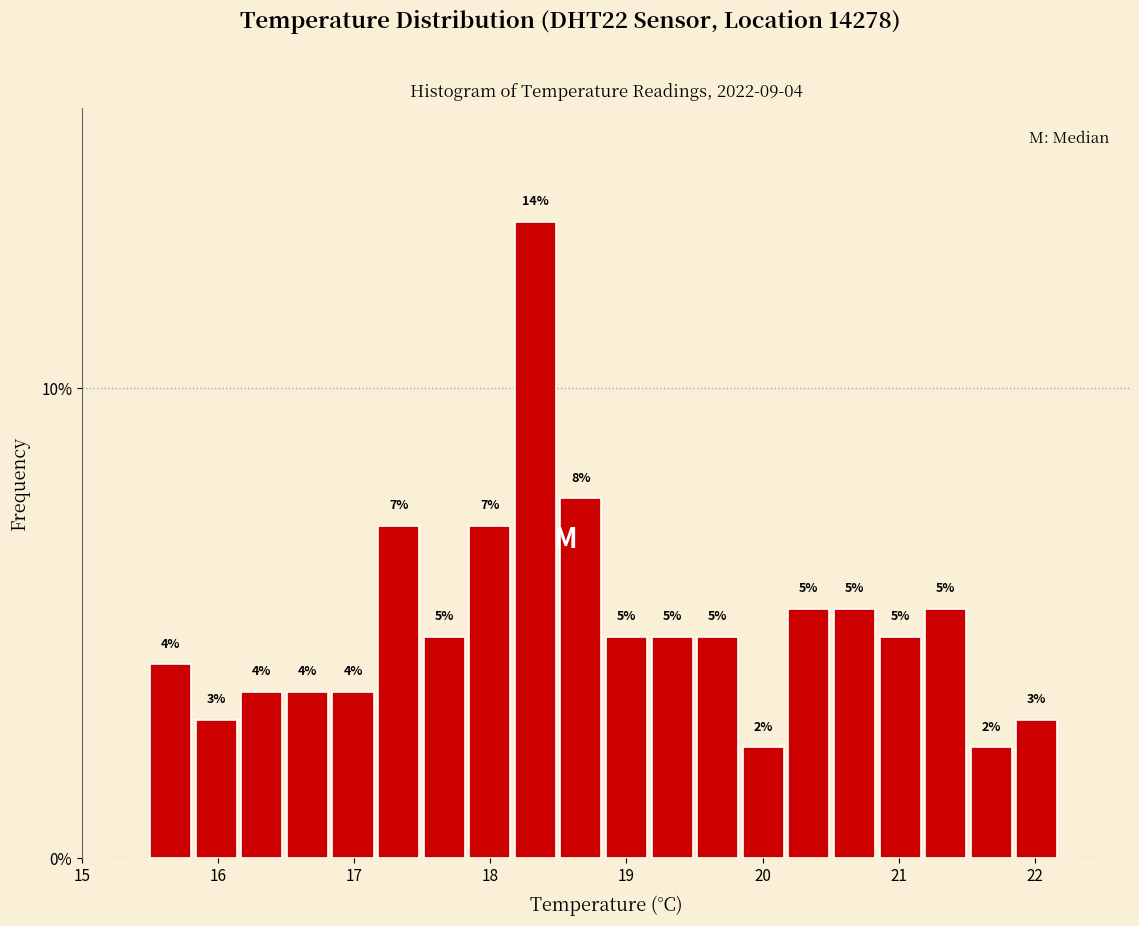

Around what value on the x-axis is the tallest bar? Give the approximate position of its centre, as read against the axis.

18.3